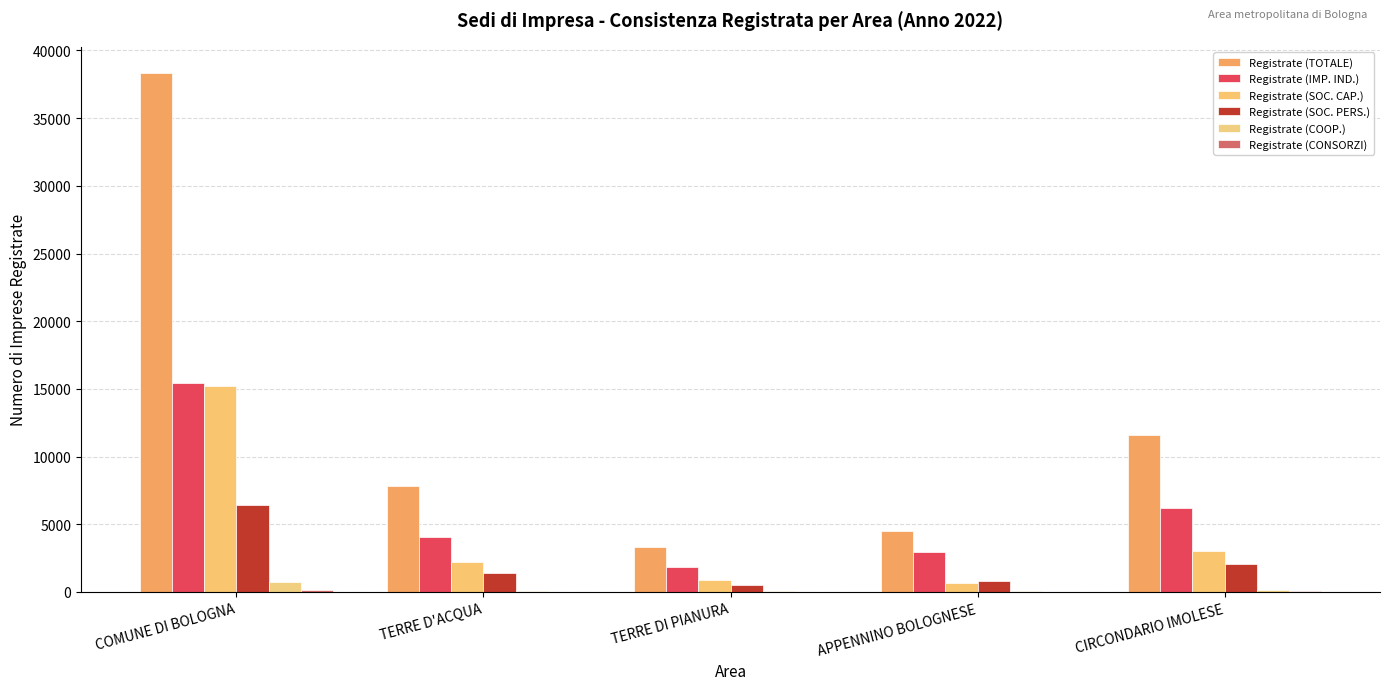

What is the smallest value displayed?

4